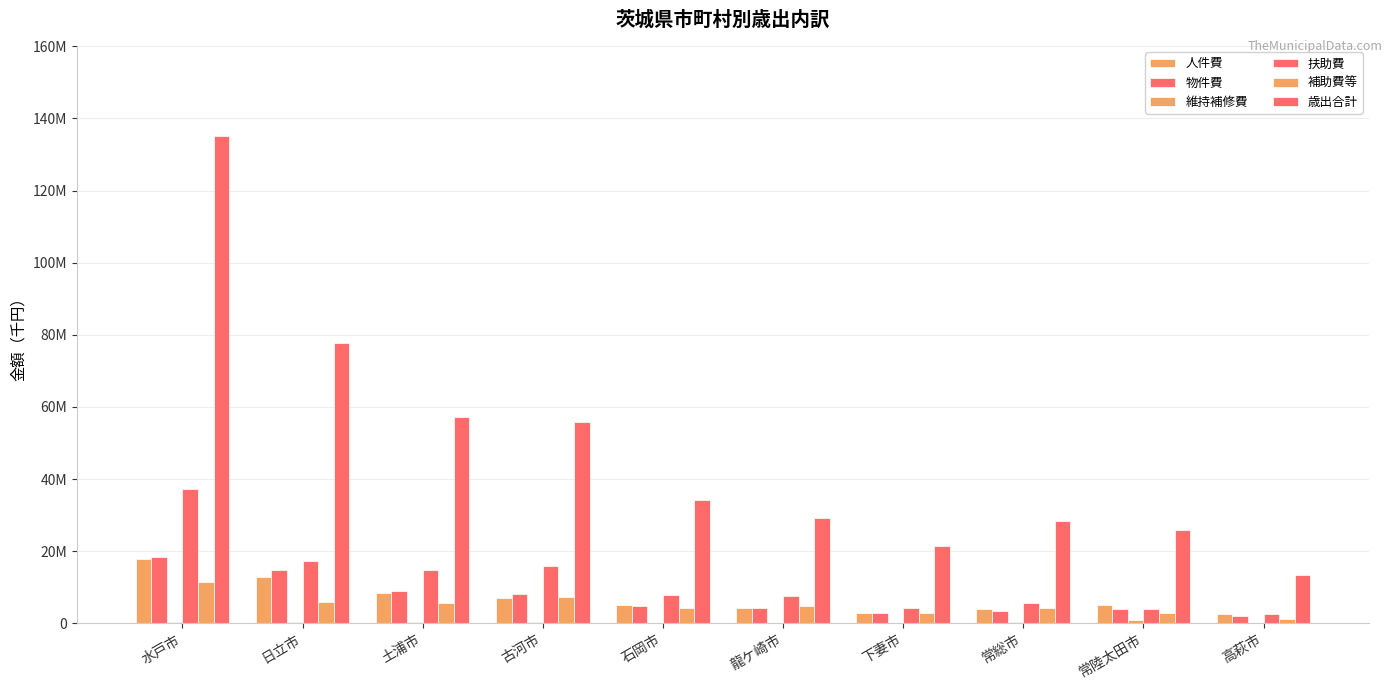

Are the bars grouped side by side (vs. stacked)?

Yes